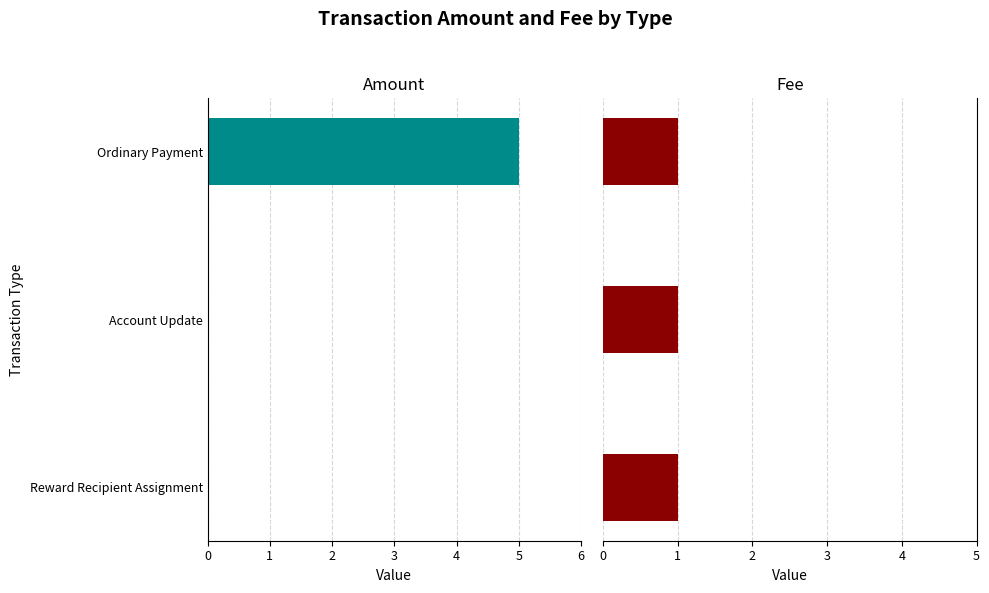

List the series in order of their overall mean, lowest first.

Amount, Fee